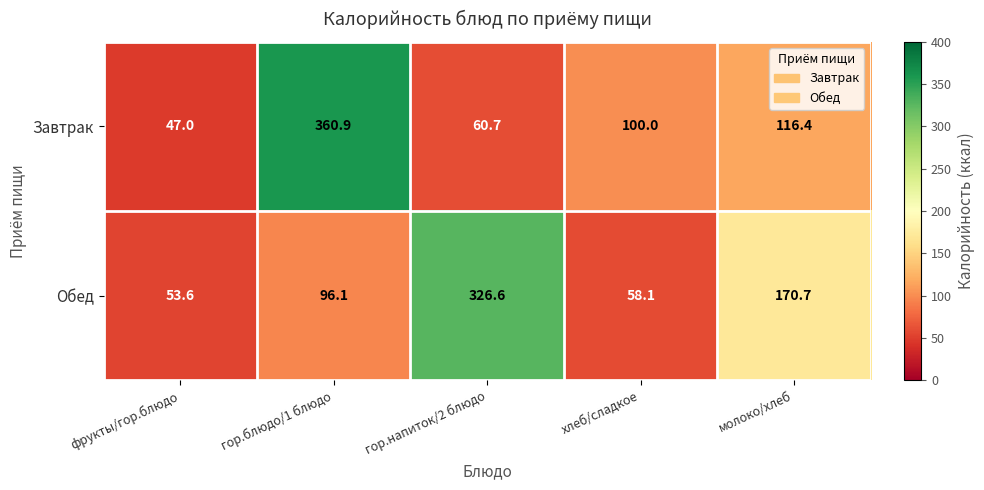

Which series has the largest total across all categories?

Обед